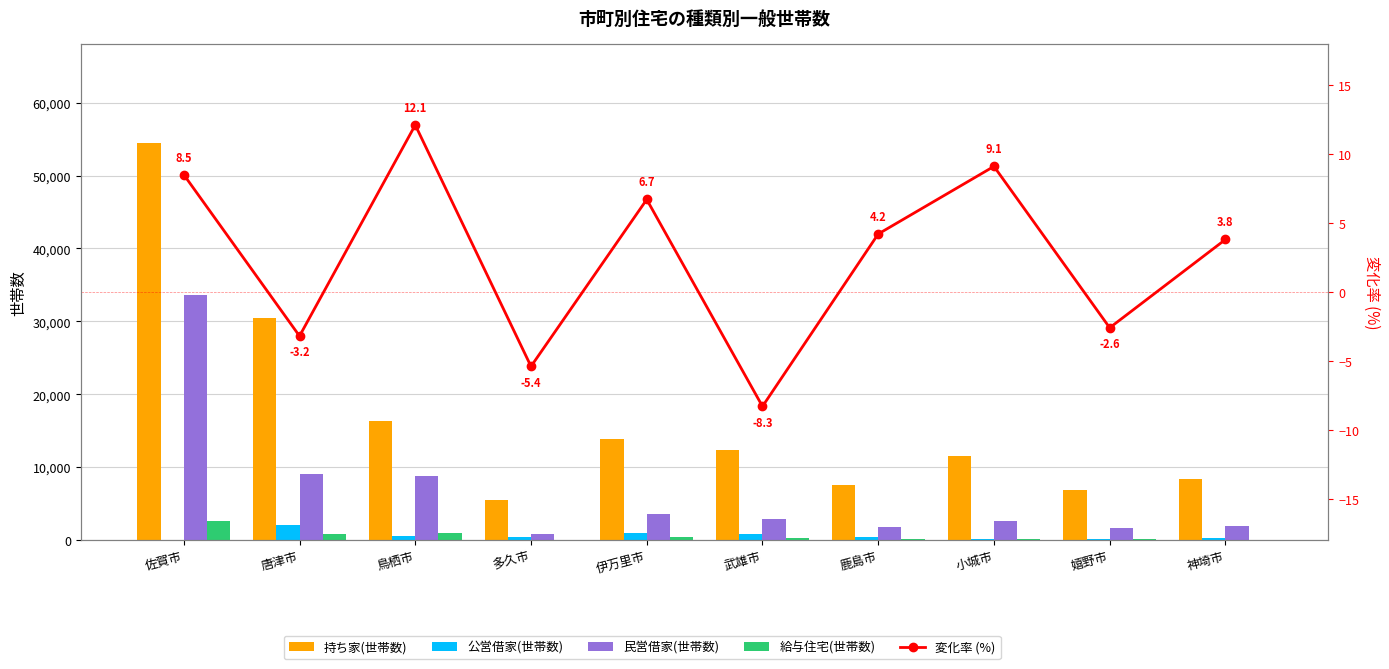

What is the sum of all 持ち家(世帯数) values?

167378